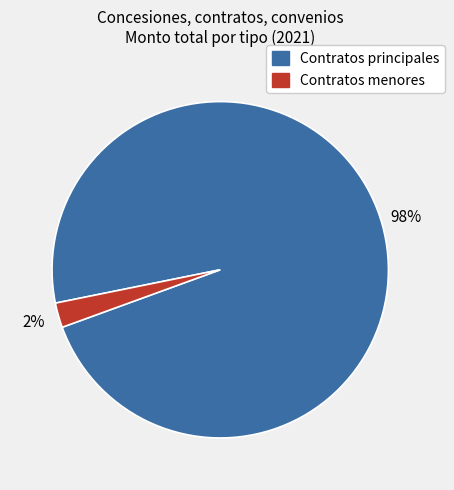

To the nearest percent, what is the average slice percentage?

50%